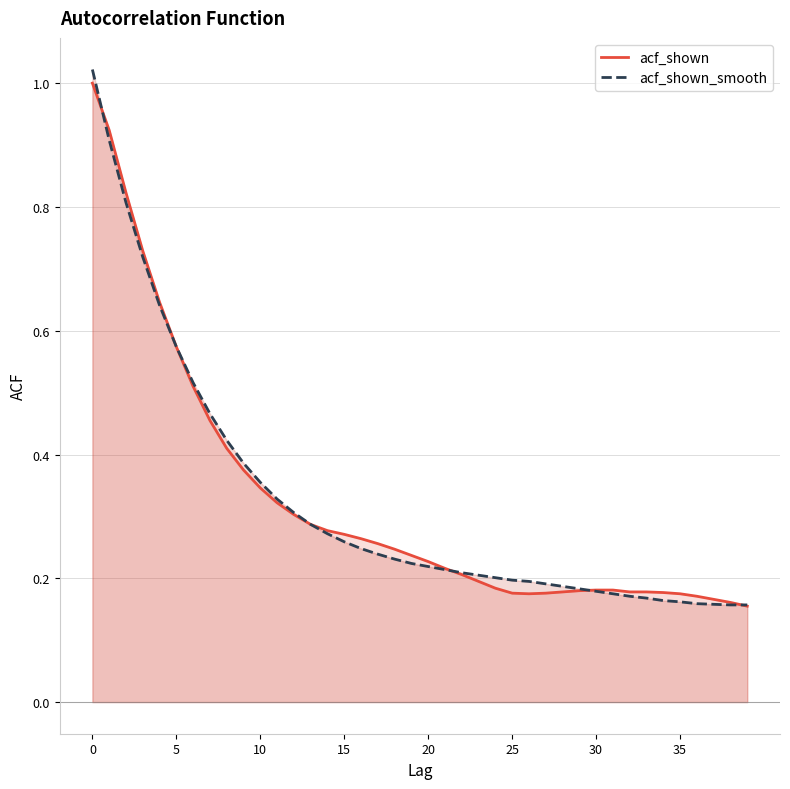

True or false: acf_shown has a value of 0.3 at 32.

False